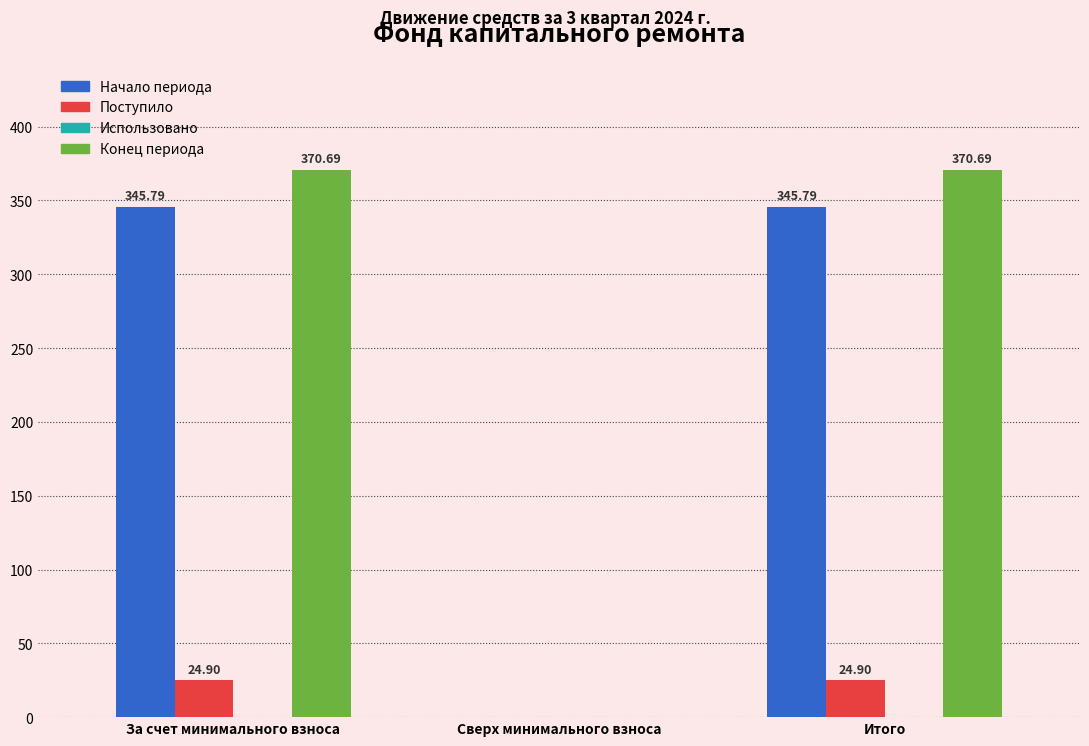

Which series has the largest total across all categories?

Конец периода